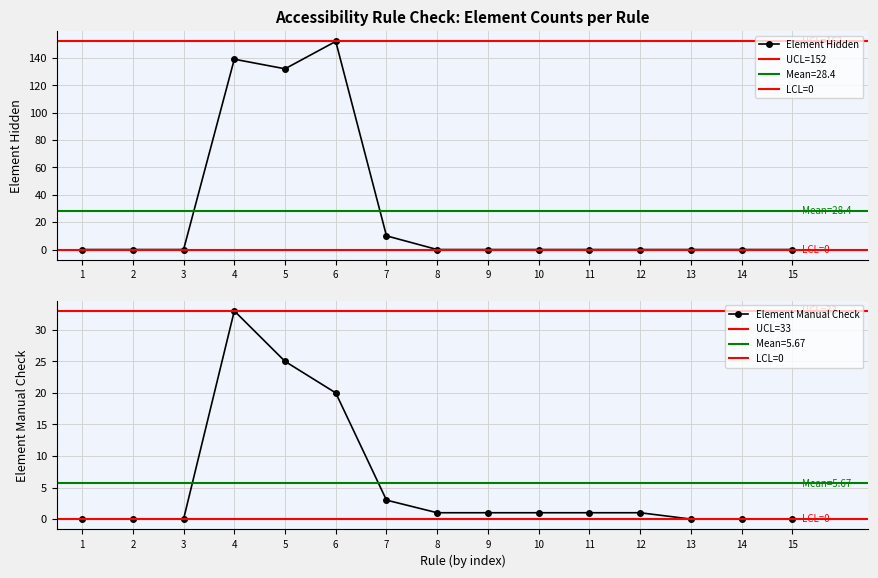

True or false: Element Violations has a value of 0 at Landmark 3.

False